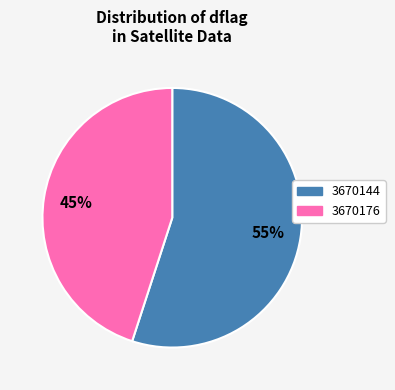

What is the ratio of the value at 3670176 to the value at 3670144?

0.8